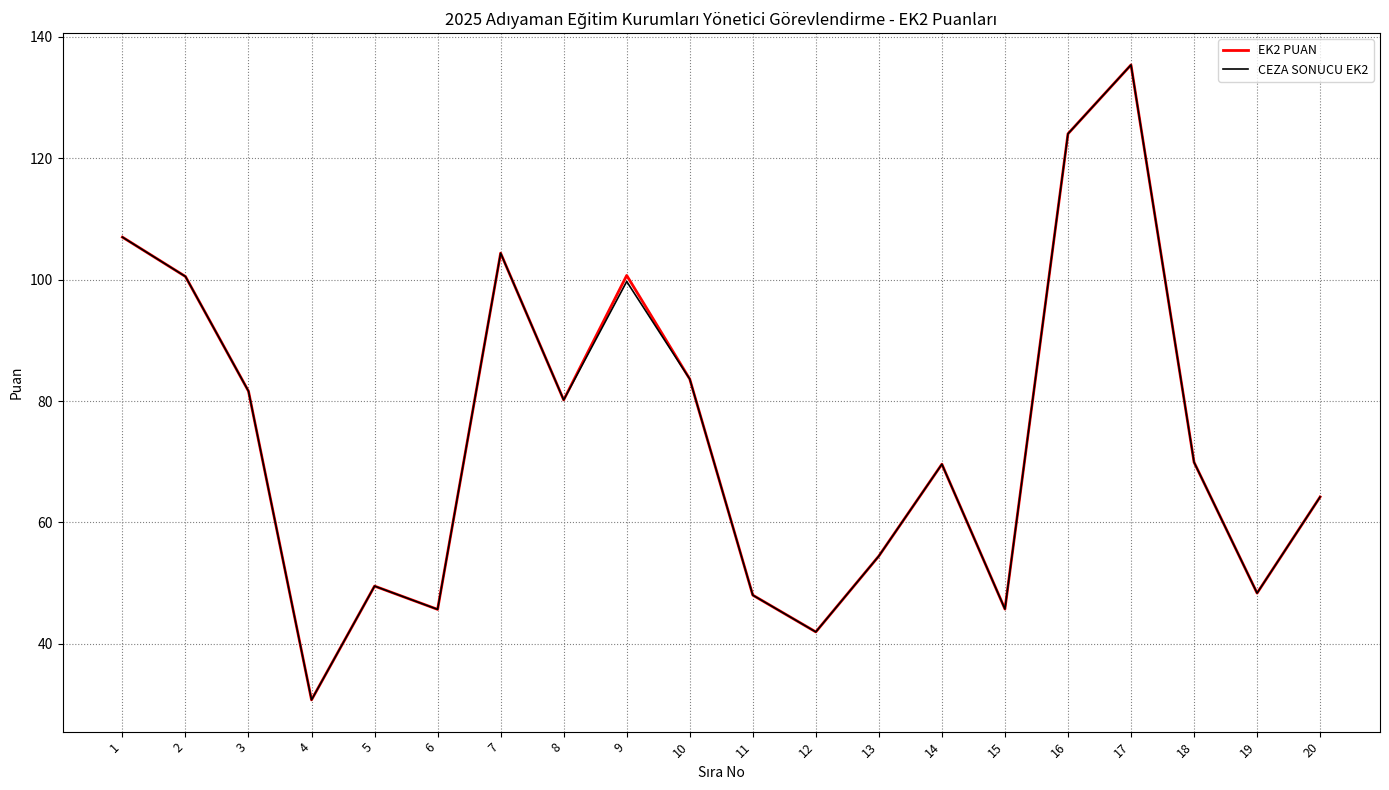

Which series changed the most between 4 and 9?

EK2 PUAN